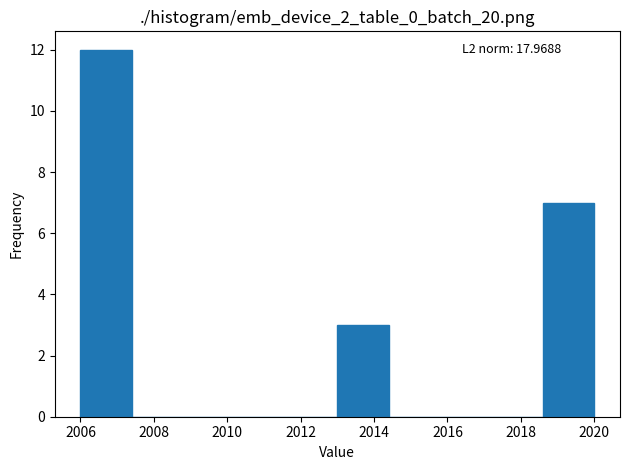

Which range on the x-axis has the tallest bar?

2006.0 to 2007.4